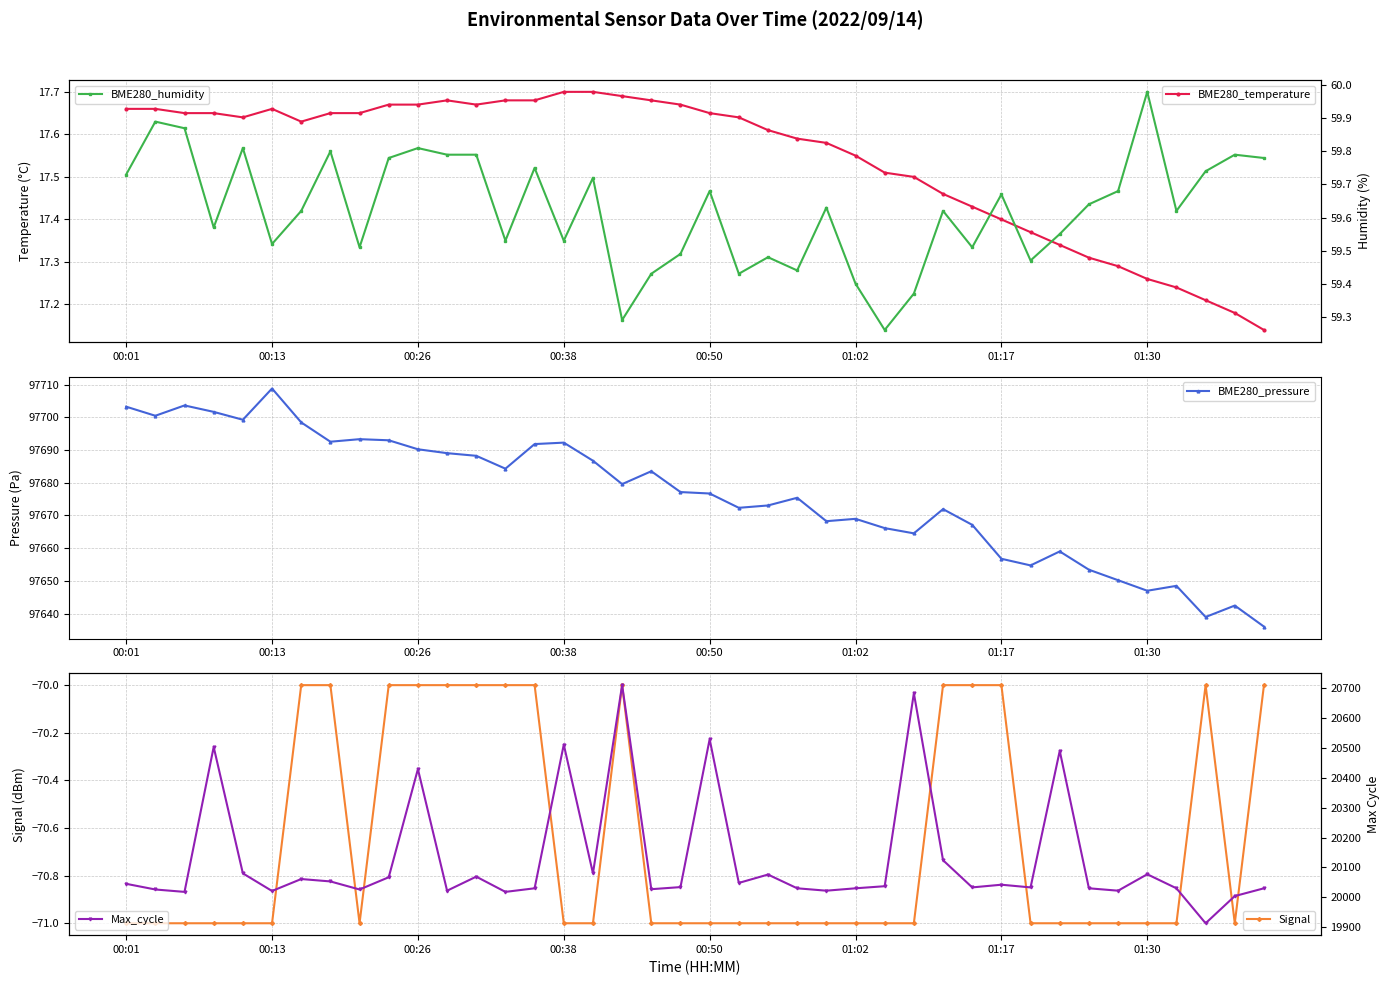

Where is BME280_pressure nearest to the value 97672?

28